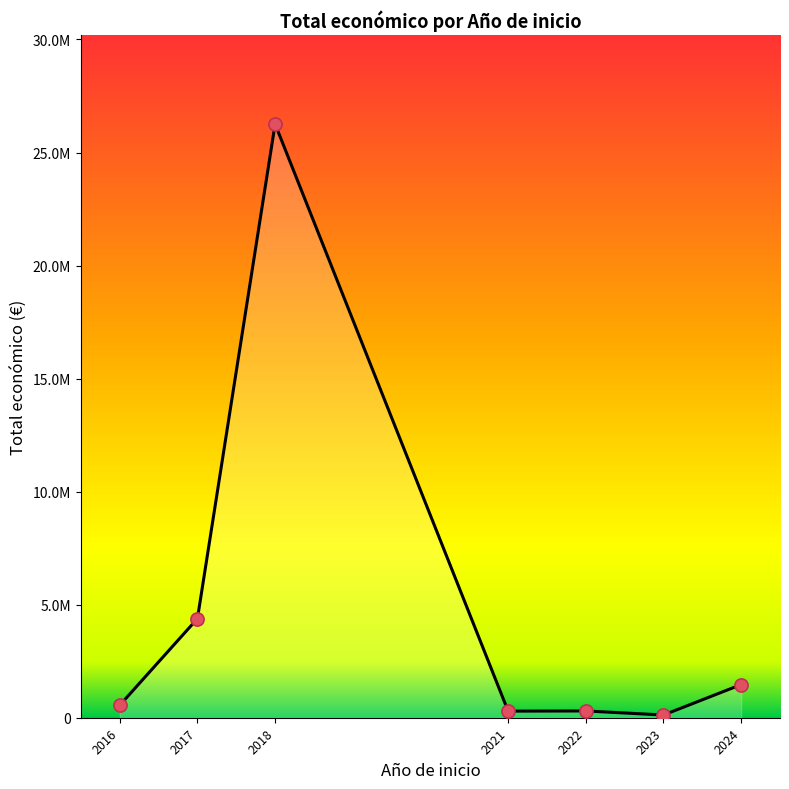

Which has a higher value, 2024 or 2016?

2024